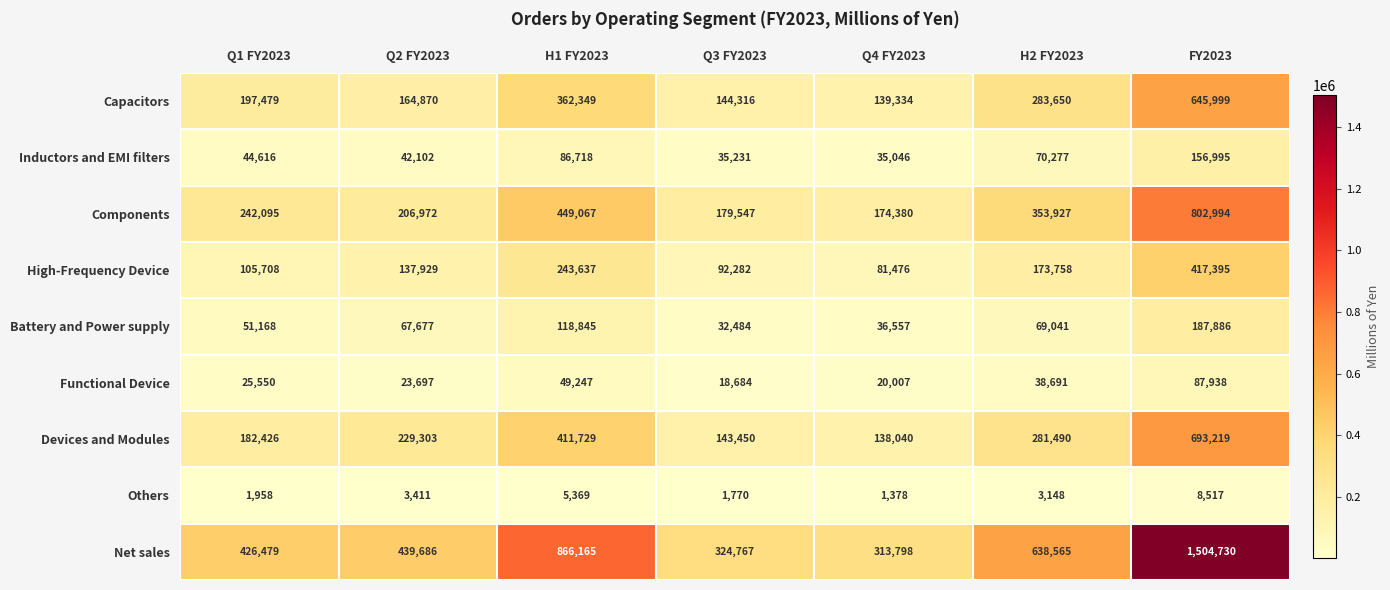

Read the High-Frequency Device value at H2 FY2023, to the nearest 50.

173750